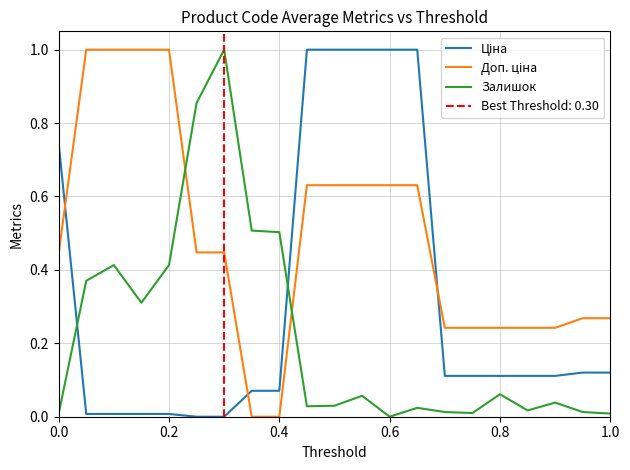

How many times do Залишок and Доп. ціна cross each other?

2